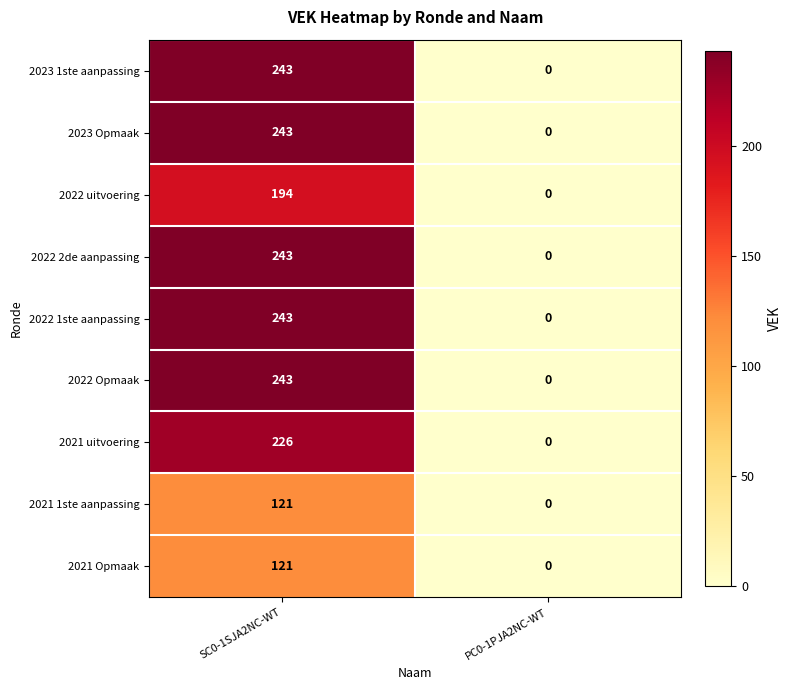

Rank the categories by 2021 1ste aanpassing value from highest to lowest.

SC0-1SJA2NC-WT, PC0-1PJA2NC-WT